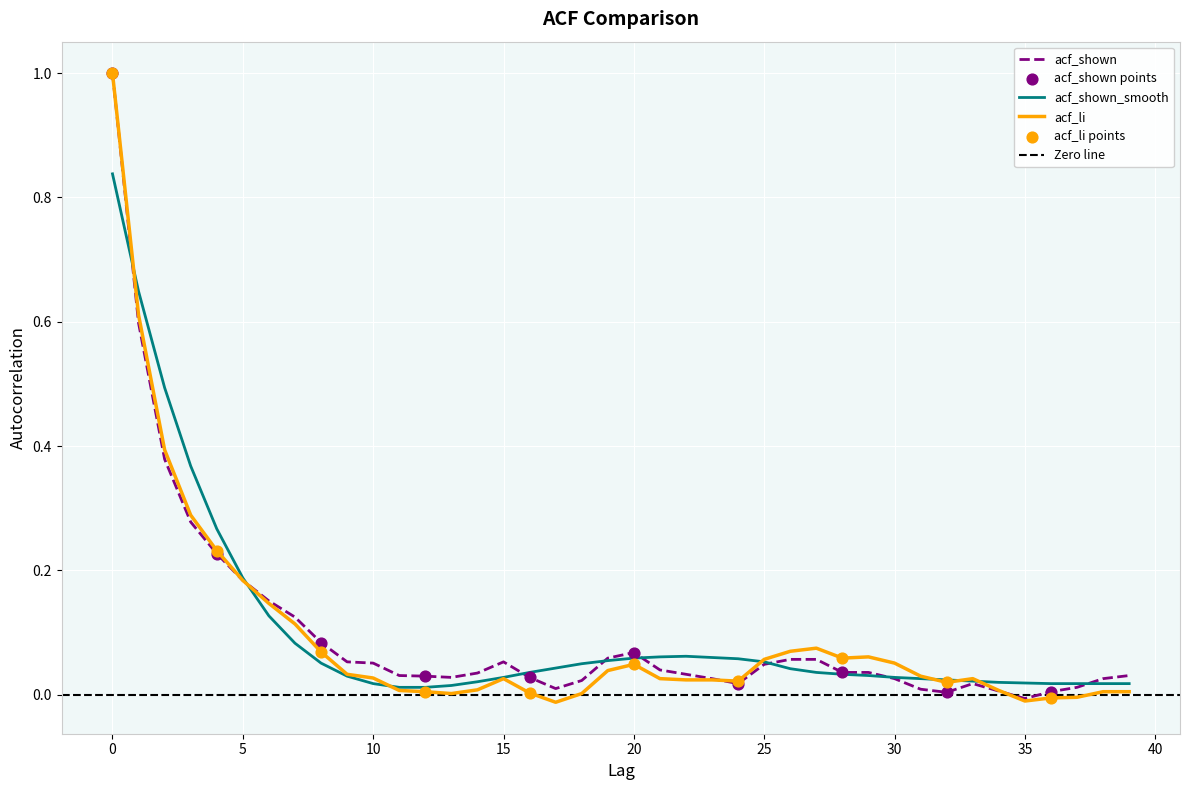

Is the value of acf_li at 2 greater than the value of acf_shown at 35?

Yes